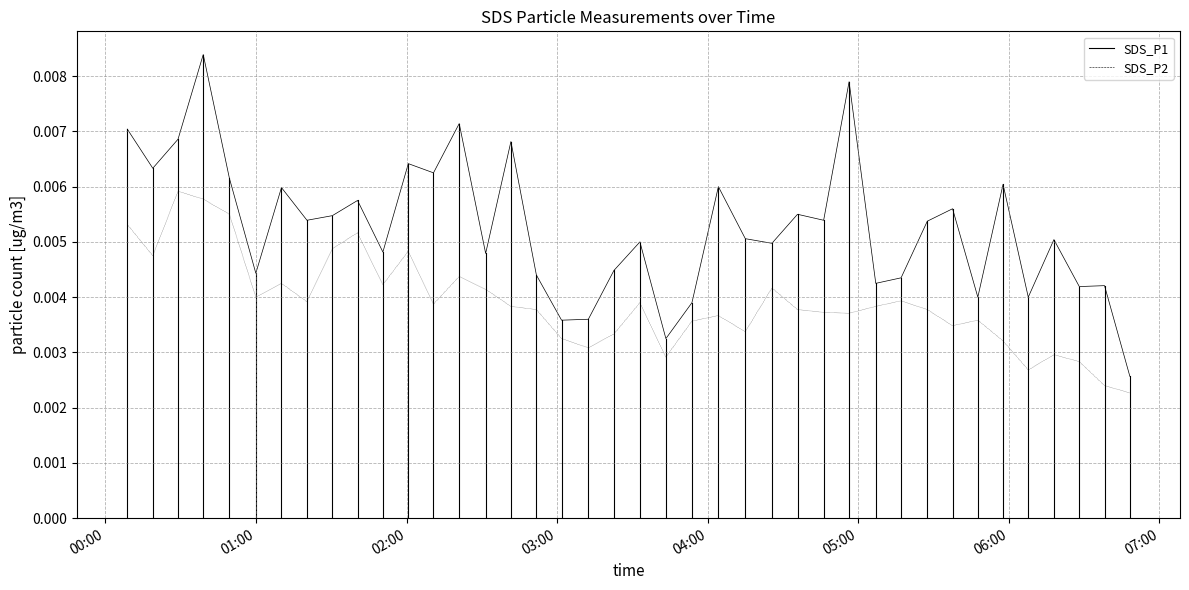

Which series has the largest range (max minus min)?

SDS_P1